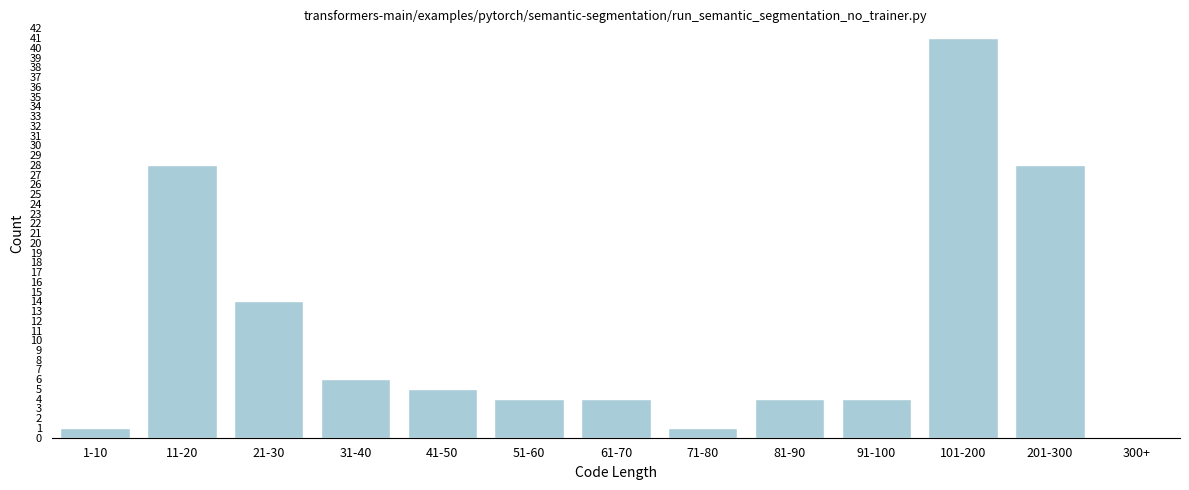

Reading left to right, what are all the values shown in this chart?

1-10=1	11-20=28	21-30=14	31-40=6	41-50=5	51-60=4	61-70=4	71-80=1	81-90=4	91-100=4	101-200=41	201-300=28	300+=0